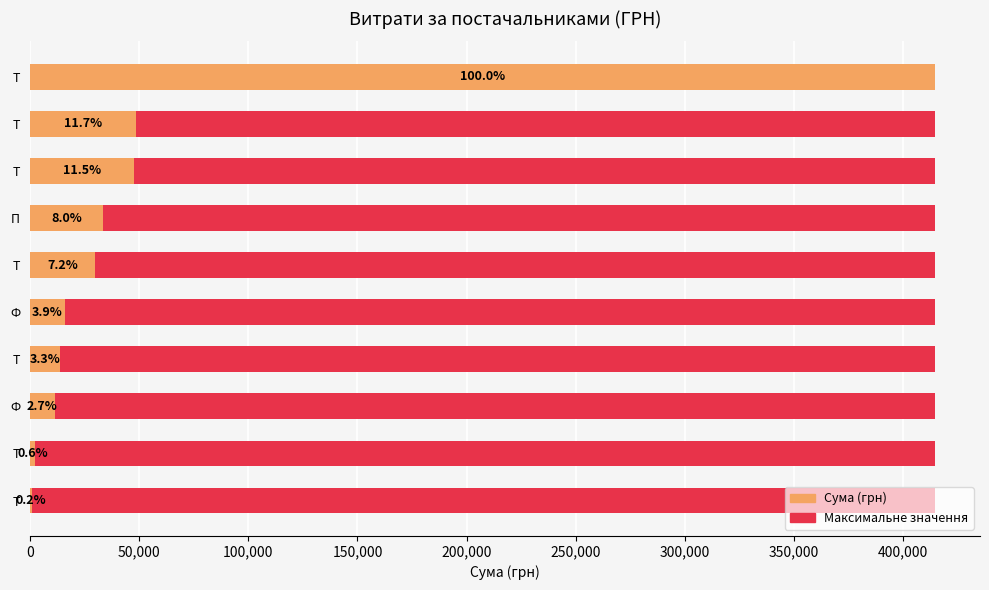

How many series are shown in this chart?

2